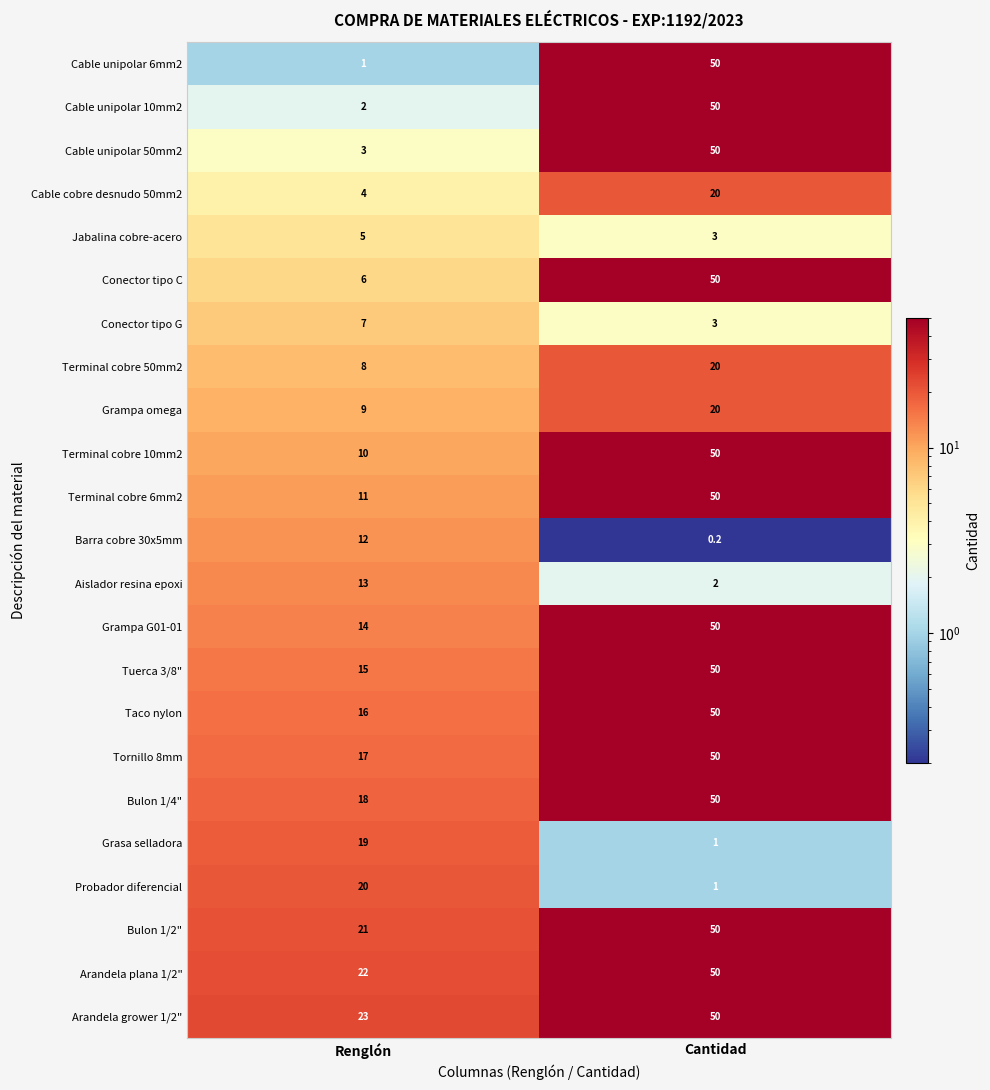

At which category is the sum across all series the highest?

Cantidad